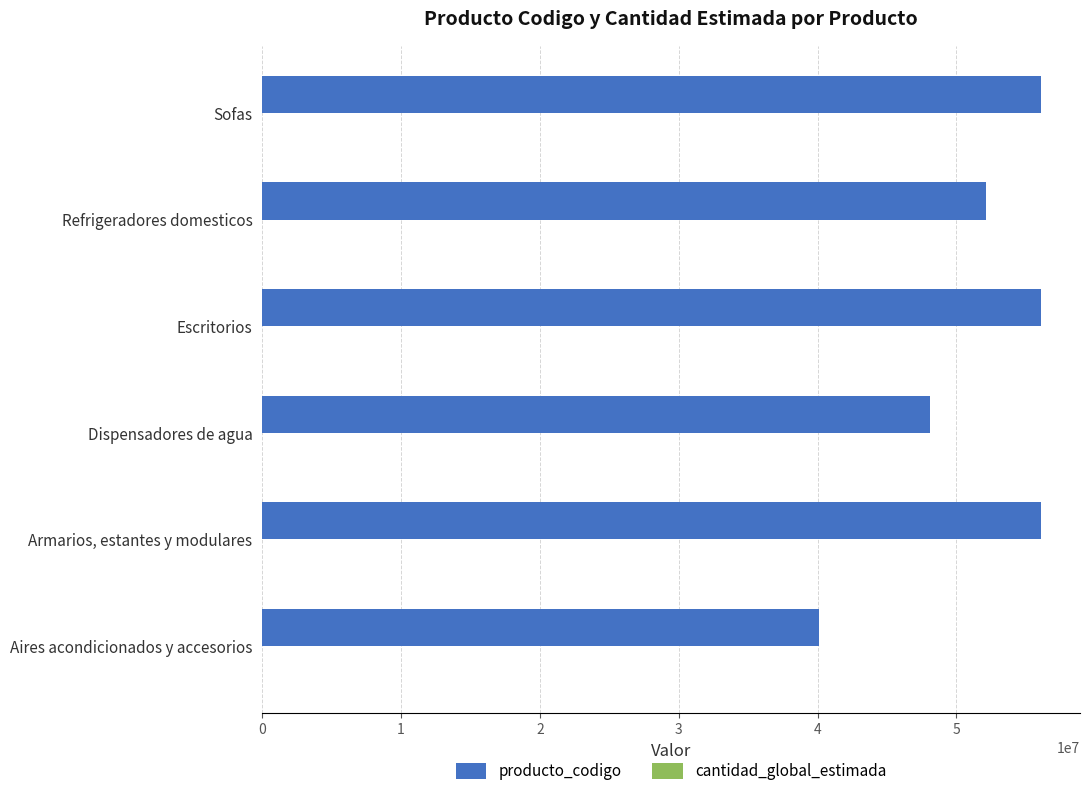

True or false: producto_codigo has a value of 56101520 at Armarios, estantes y modulares.

True